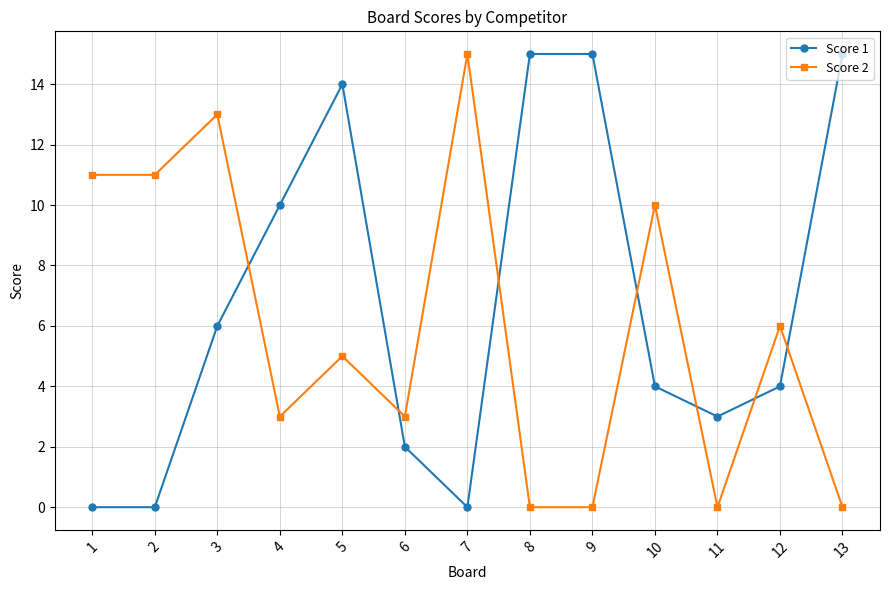

Where does the Score 2 series first go above 5?

1